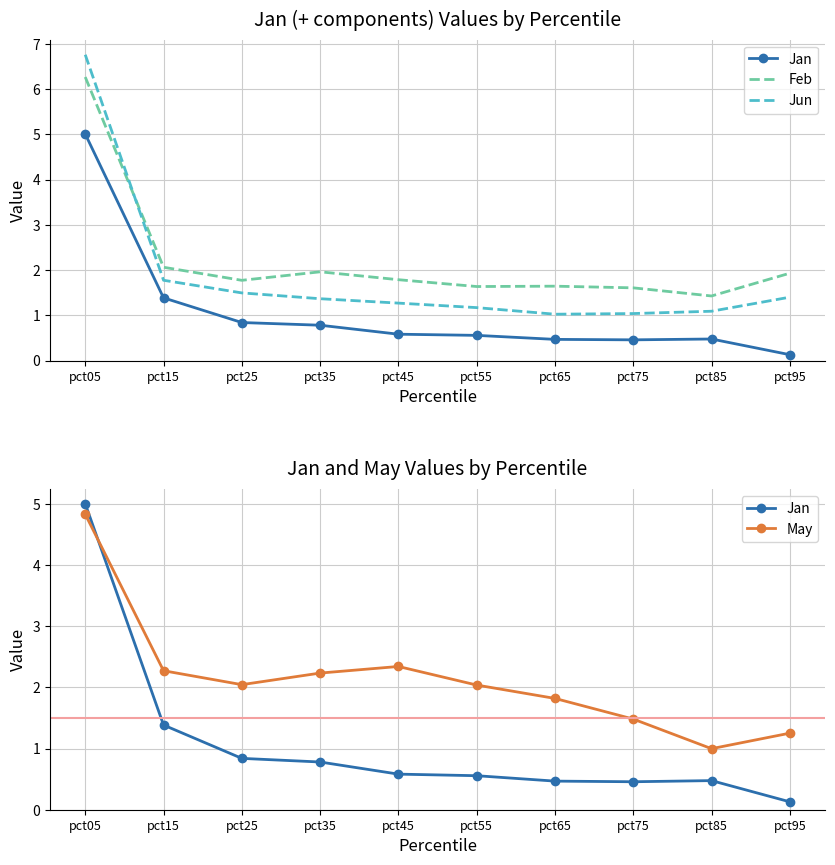

Reading left to right, what are all the values shown in this chart?

Jan: pct05=5.0	pct15=1.4	pct25=0.8	pct35=0.8	pct45=0.6	pct55=0.6	pct65=0.5	pct75=0.5	pct85=0.5	pct95=0.1
Feb: pct05=6.3	pct15=2.1	pct25=1.8	pct35=2.0	pct45=1.8	pct55=1.6	pct65=1.6	pct75=1.6	pct85=1.4	pct95=1.9
Jun: pct05=6.8	pct15=1.8	pct25=1.5	pct35=1.4	pct45=1.3	pct55=1.2	pct65=1.0	pct75=1.0	pct85=1.1	pct95=1.4
May: pct05=4.8	pct15=2.3	pct25=2.0	pct35=2.2	pct45=2.3	pct55=2.0	pct65=1.8	pct75=1.5	pct85=1.0	pct95=1.3